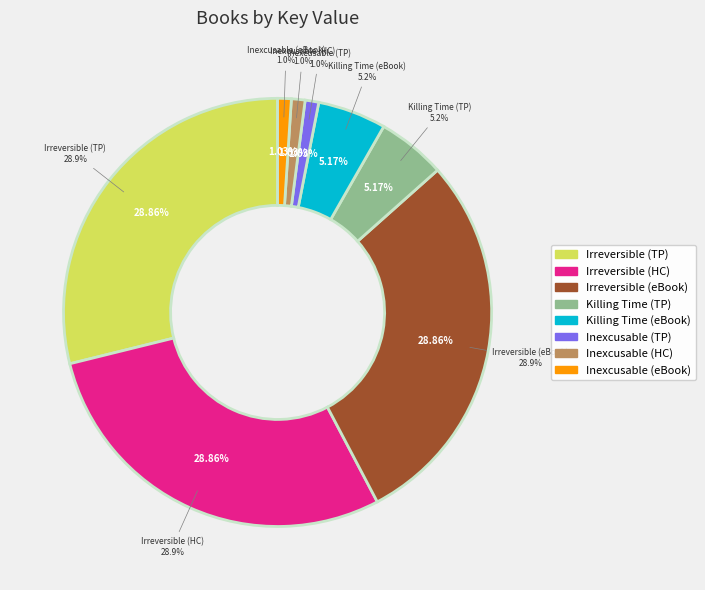

What is the total percentage of Killing Time in Crystal City (eBook) and Inexcusable (Trade Paperback)?

6.2%